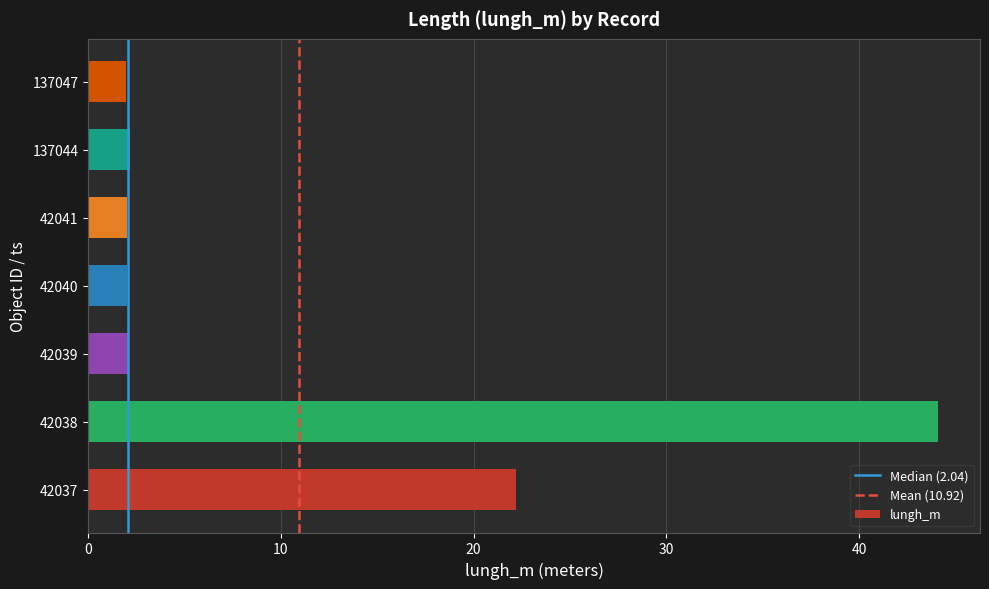

True or false: the data shows 2.0 at 42041.

True